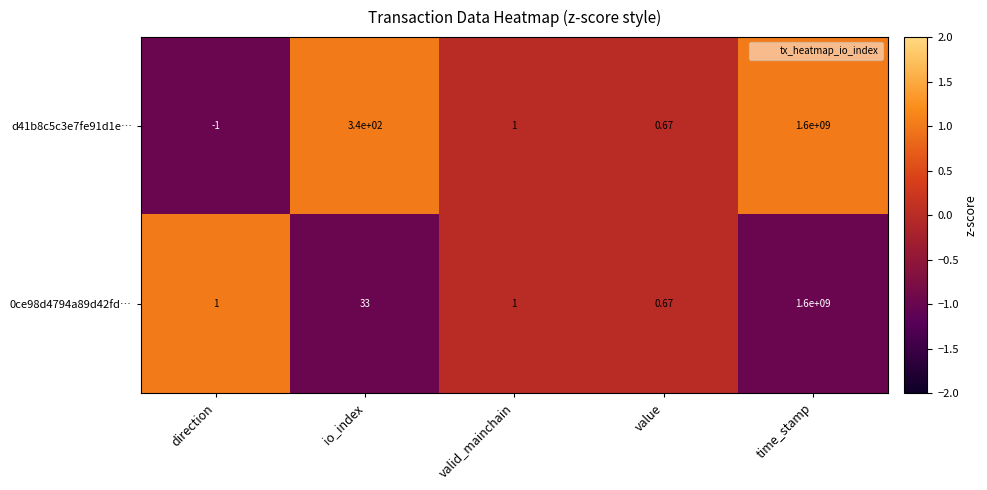

Count the number of categories in the chart.

5